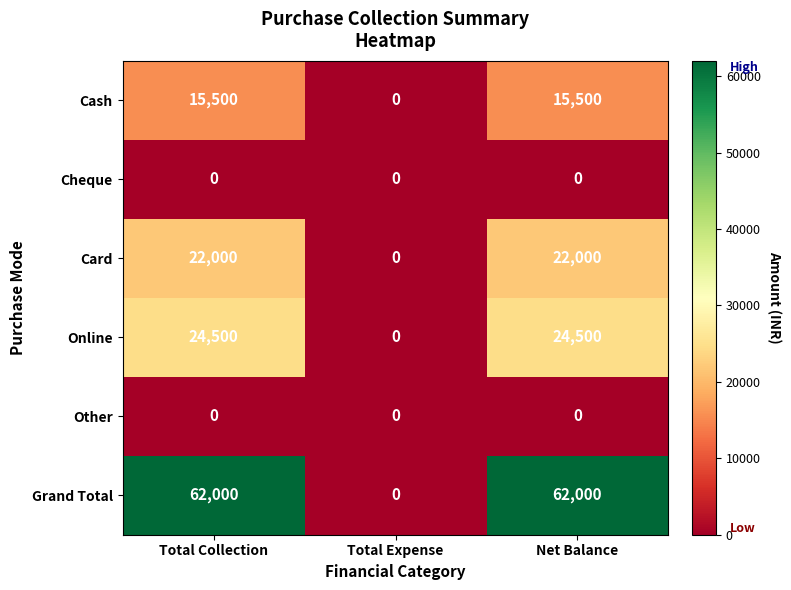

What is the total value across all series at Total Collection?

124000